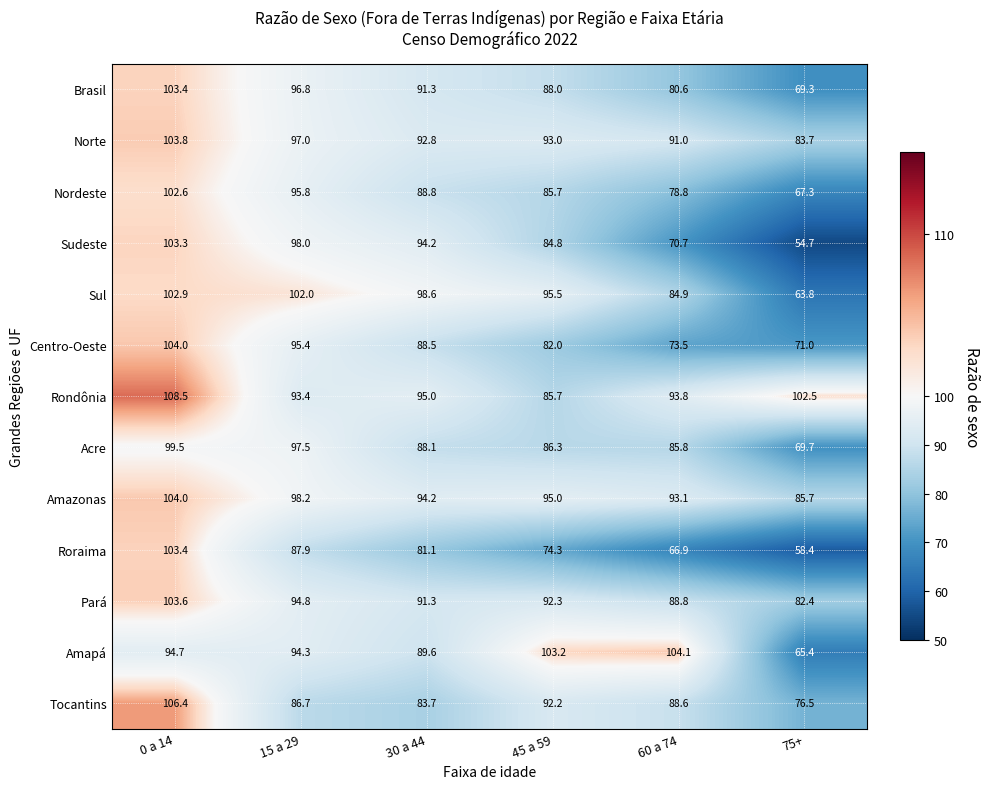

What is the difference between the Roraima values at 45 a 59 and 30 a 44?

6.8